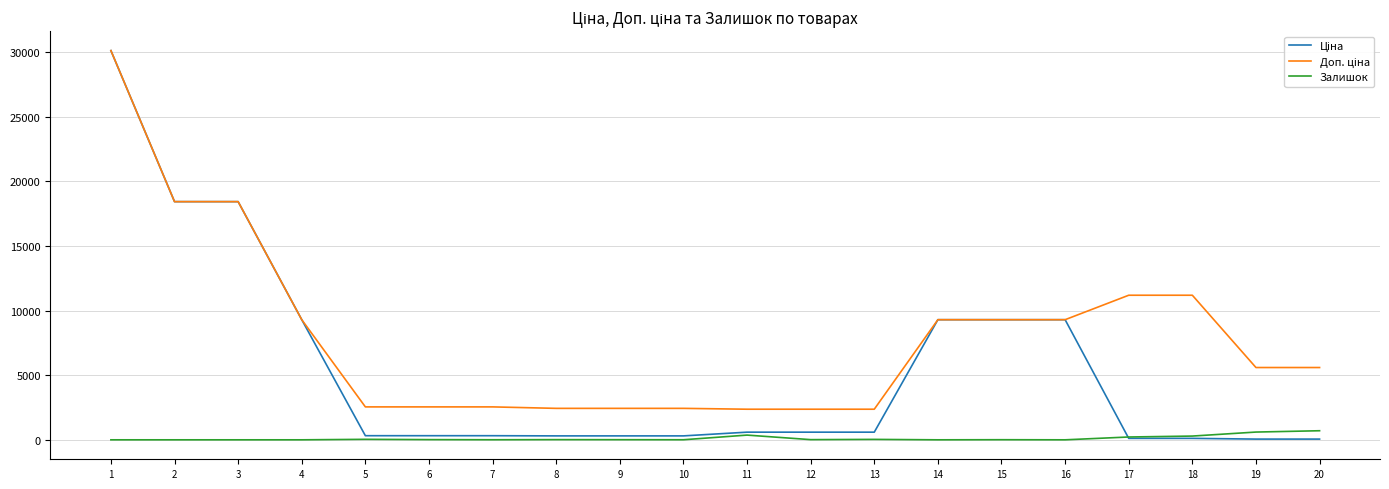

What is the difference between the Залишок values at 15 and 11?

357.0